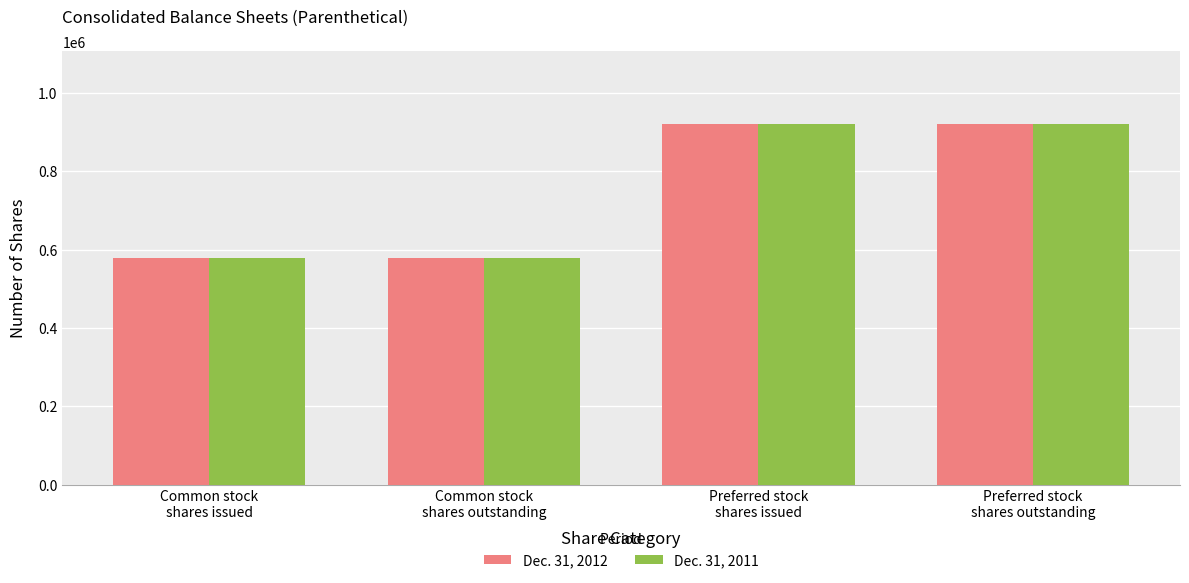

Reading left to right, list all the values displayed in this chart.

Dec. 31, 2012: 578346	578346	921890	921890
Dec. 31, 2011: 578346	578346	921890	921890